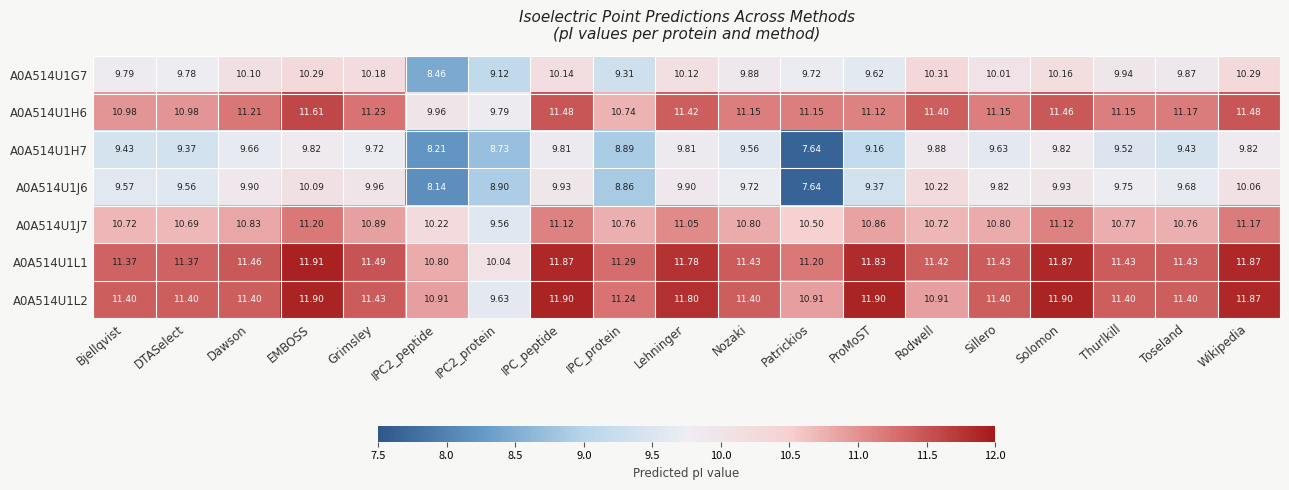

At which label does A0A514U1J6 reach its minimum?

Patrickios